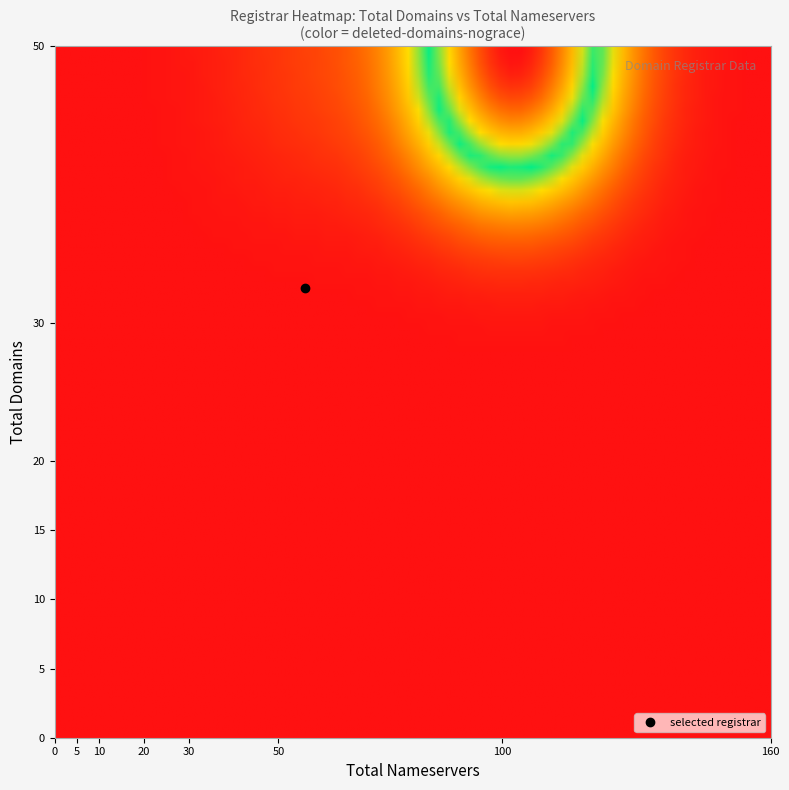

List the labels in order of Uniregistrar Corp value, largest first.

total_nameservers, total_domains, deleted_nograce